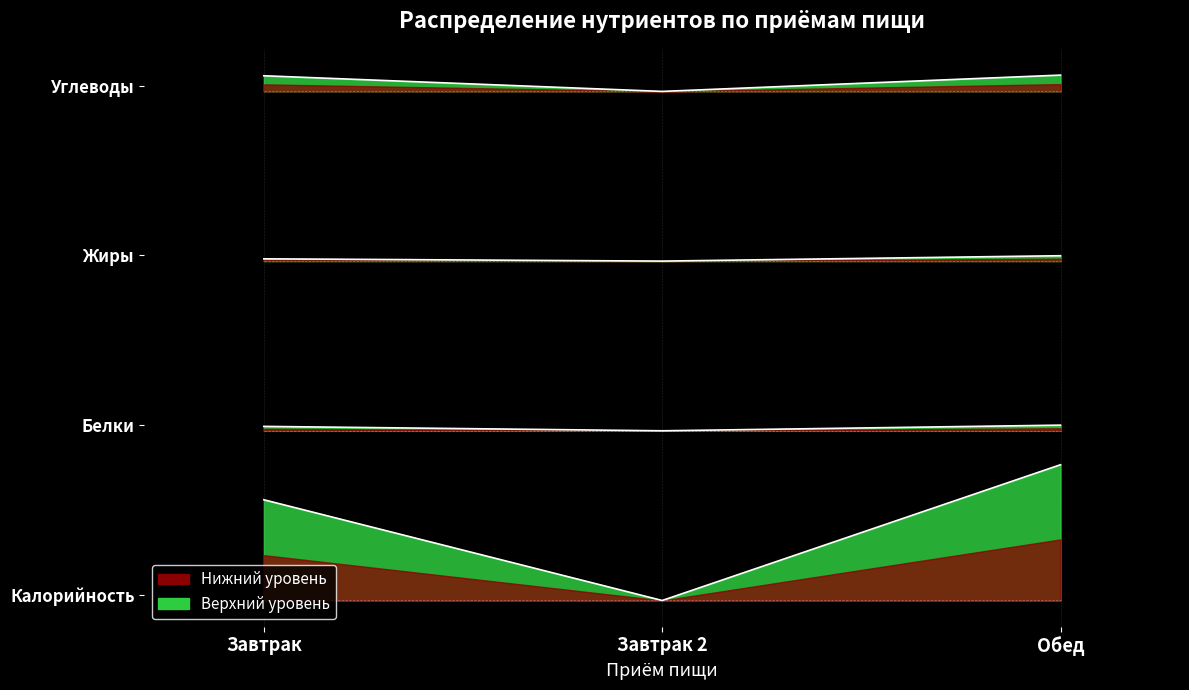

What is the label of the 3rd point from the right?

Завтрак